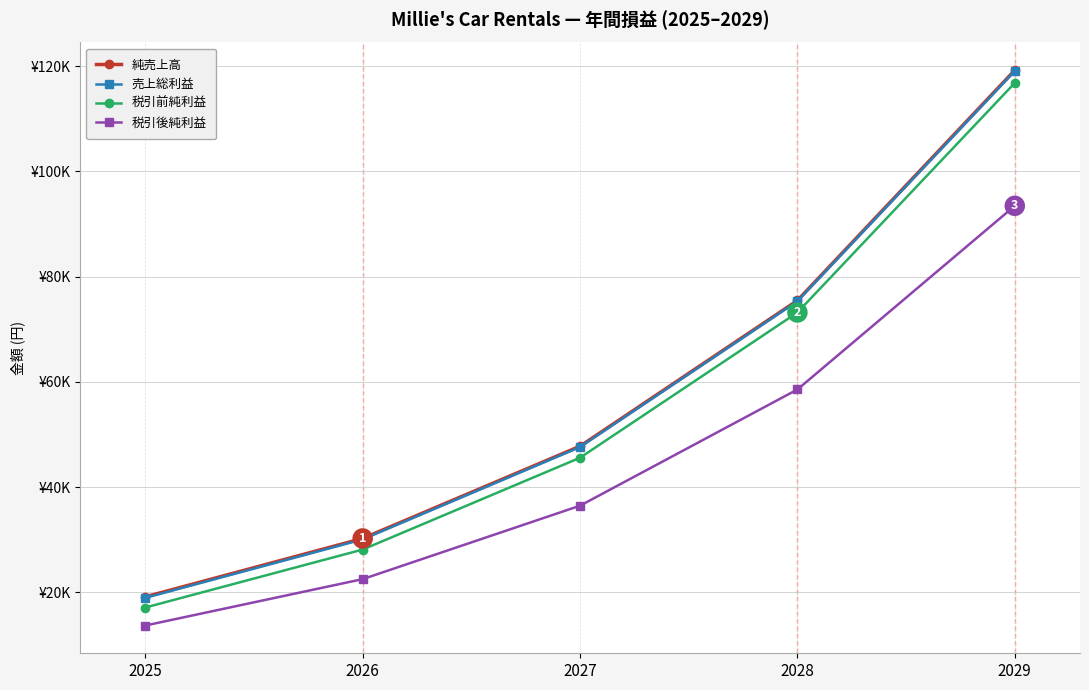

What are all the series names shown in the legend?

純売上高, 売上総利益, 税引前純利益, 税引後純利益